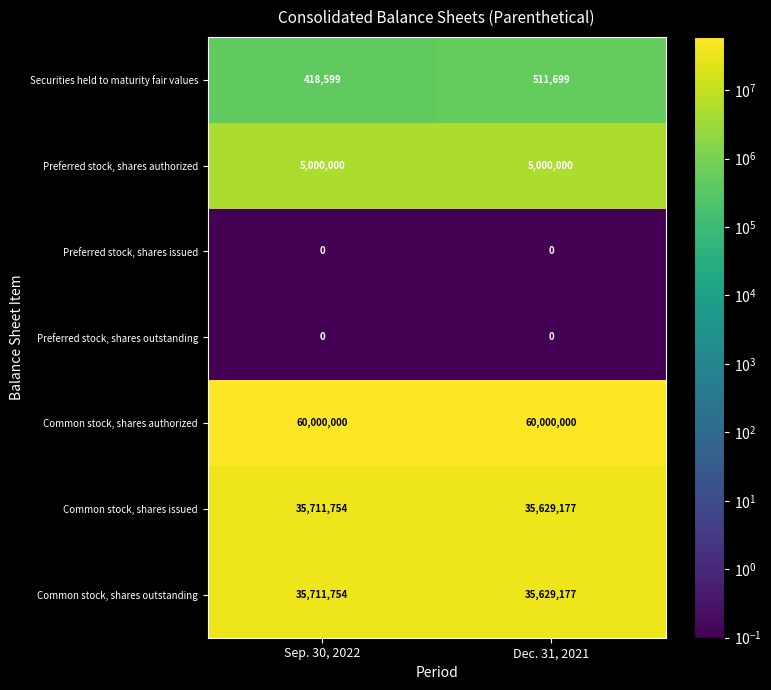

Is it true that Preferred stock, shares issued equals 0 at Sep. 30, 2022?

True